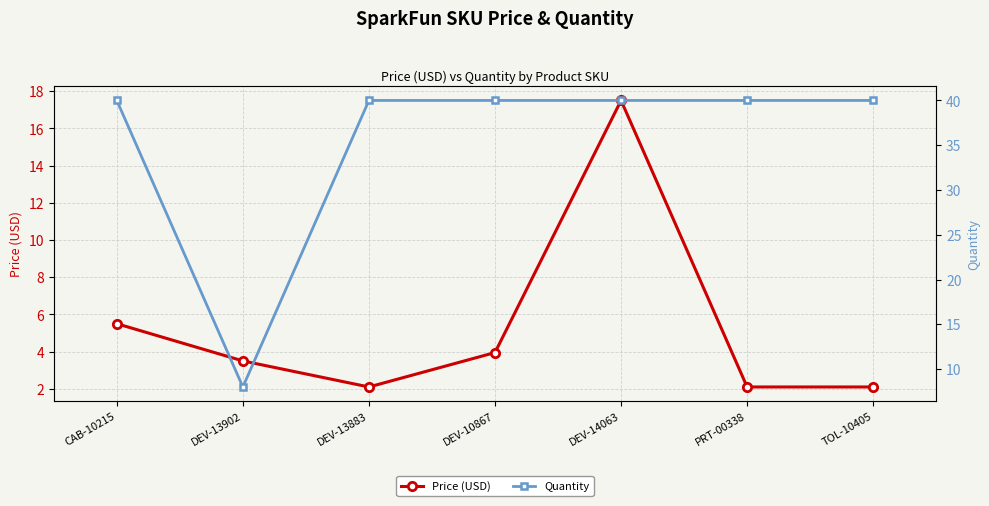

What is the greatest value displayed?

40.0